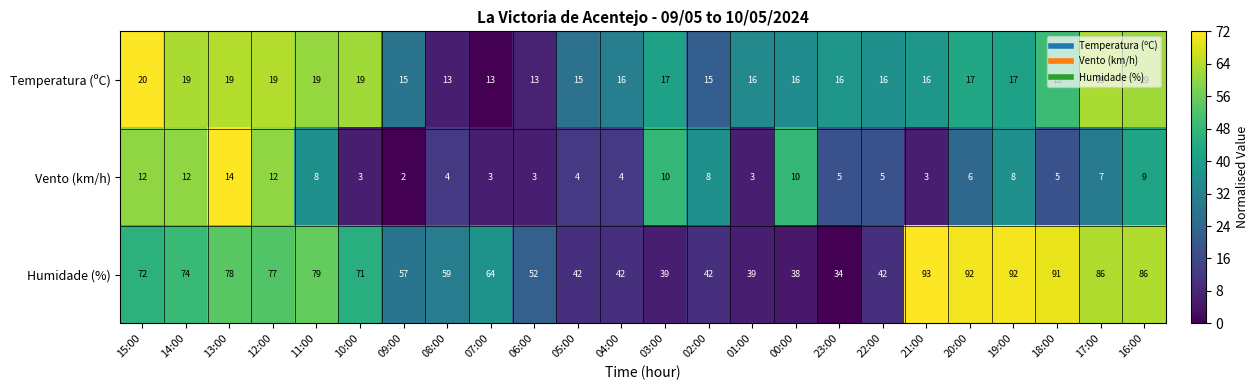

How many values in the Temperatura (ºC) series are below 17?

12